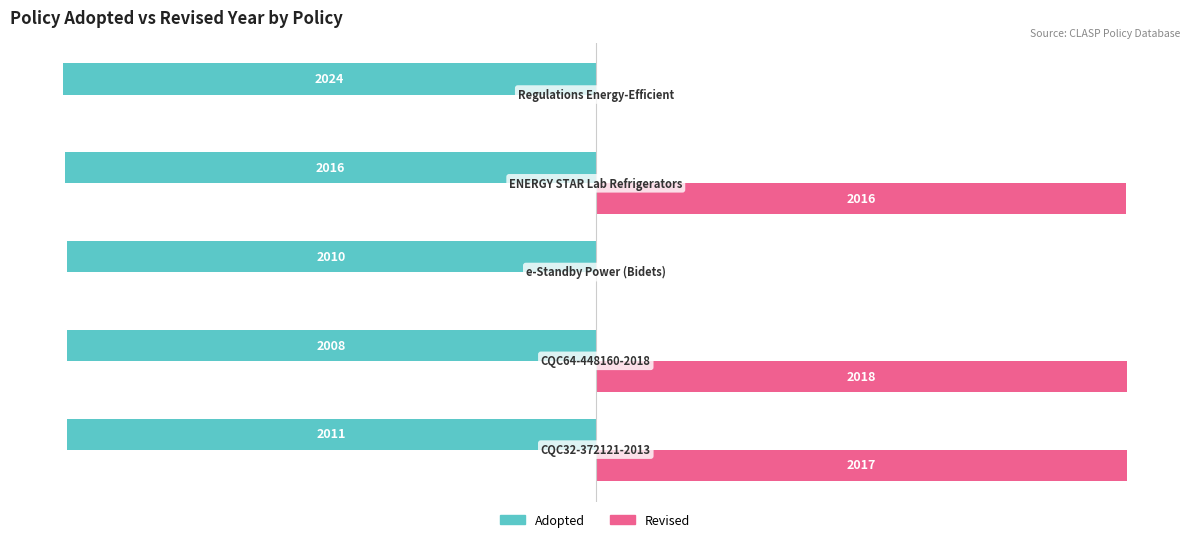

Which series has the largest total across all categories?

Revised